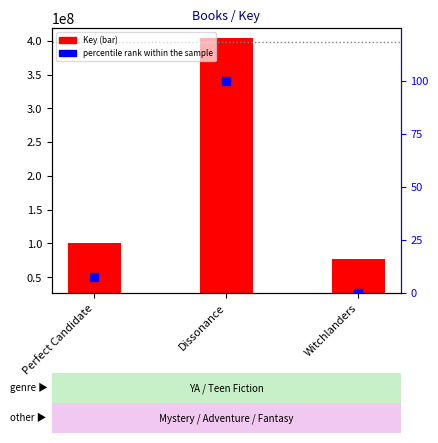

Which series reaches the maximum Y coordinate?

Key